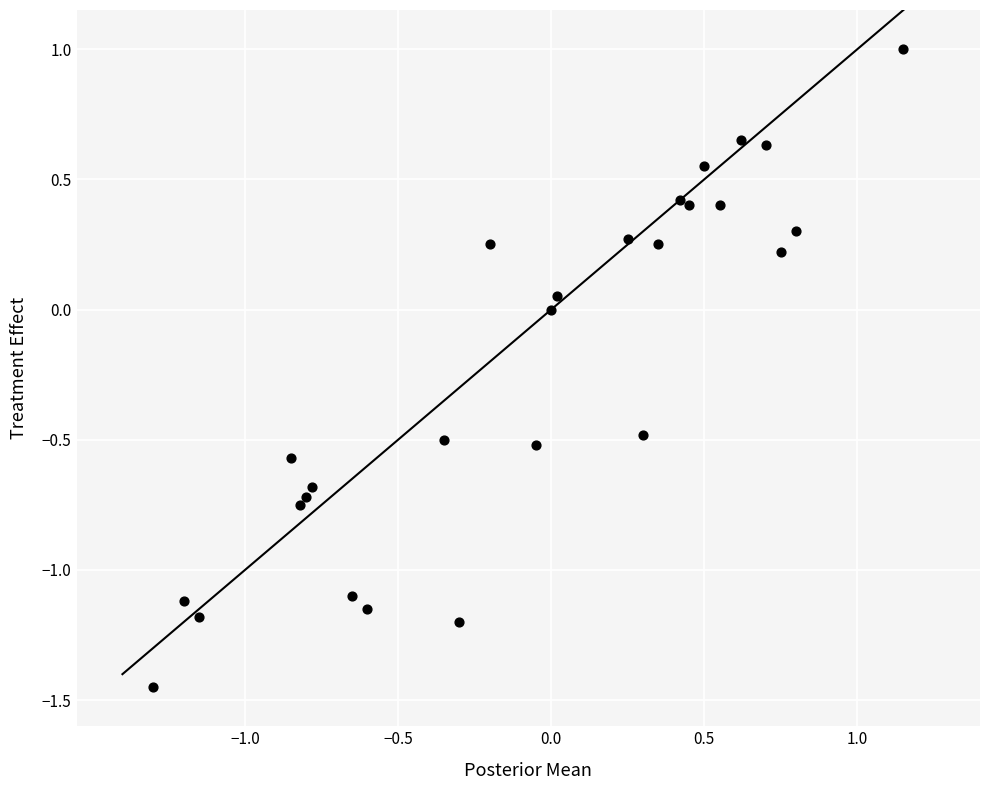

What is the range of X values (max minus min)?

2.5